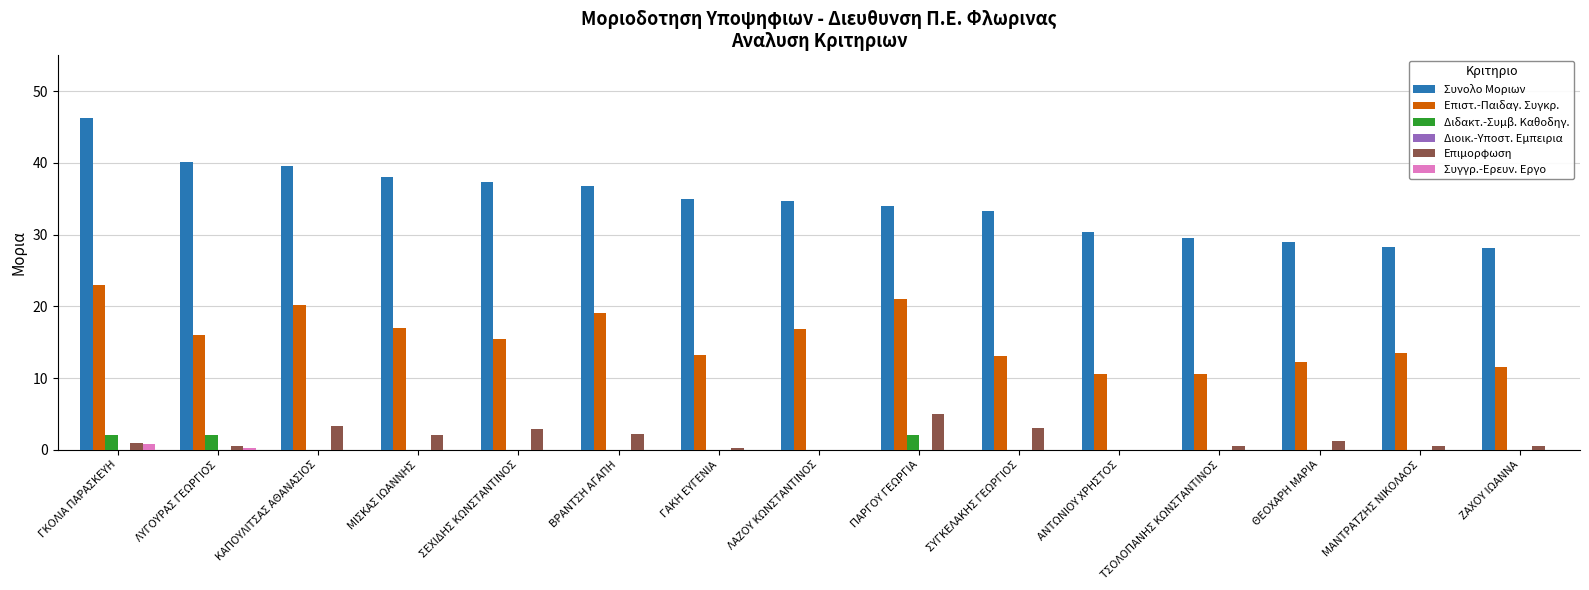

At which category is the sum across all series the highest?

ΓΚΟΛΙΑ ΠΑΡΑΣΚΕΥΗ